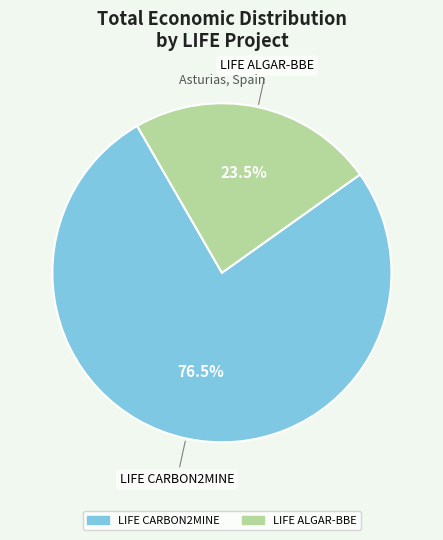

Is it true that LIFE CARBON2MINE is 88% of the pie?

False